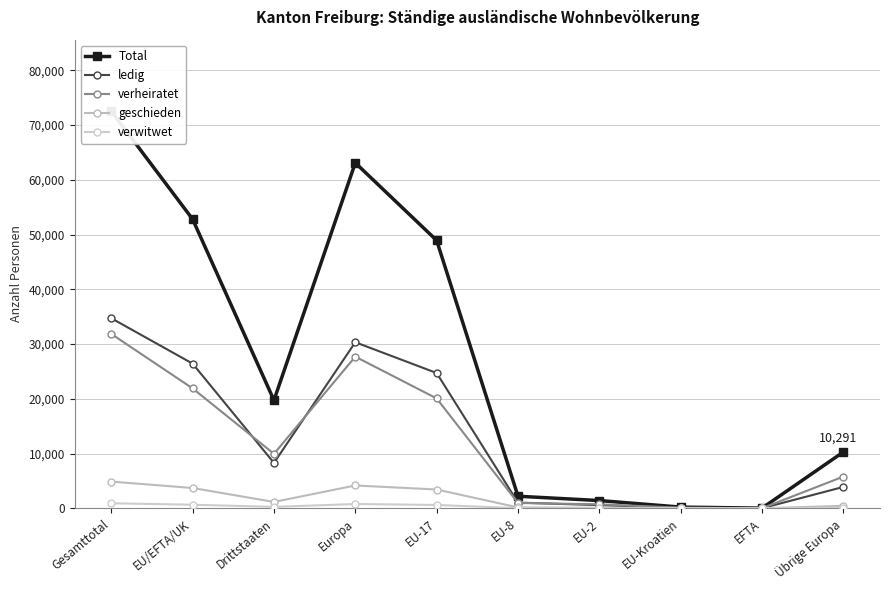

At which category is the sum across all series the highest?

Gesamttotal